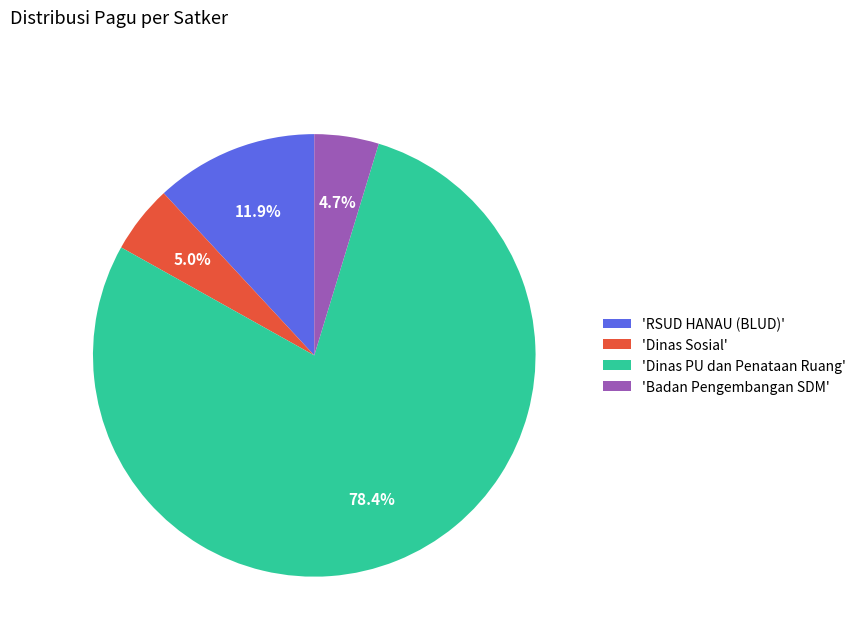

What is the ratio of the value at 'Badan Pengembangan SDM' to the value at 'RSUD HANAU (BLUD)'?

0.4